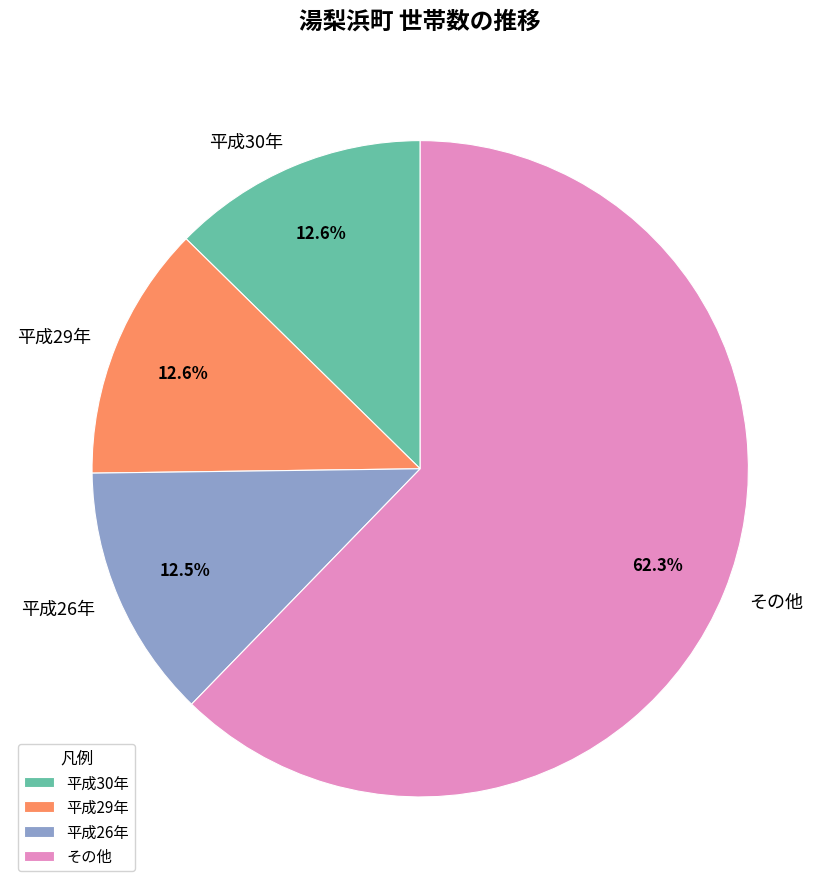

How many segments does this pie chart have?

4